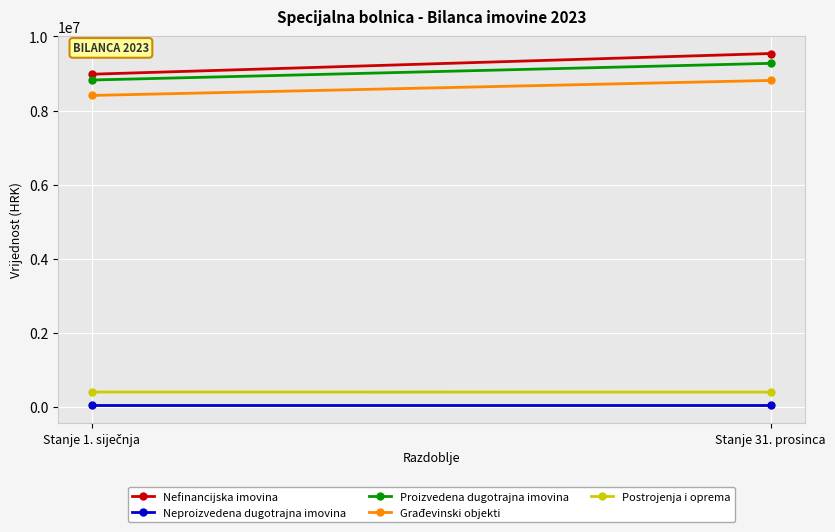

Rank the series at Stanje 1. siječnja from highest to lowest value.

Nefinancijska imovina, Proizvedena dugotrajna imovina, Građevinski objekti, Postrojenja i oprema, Neproizvedena dugotrajna imovina